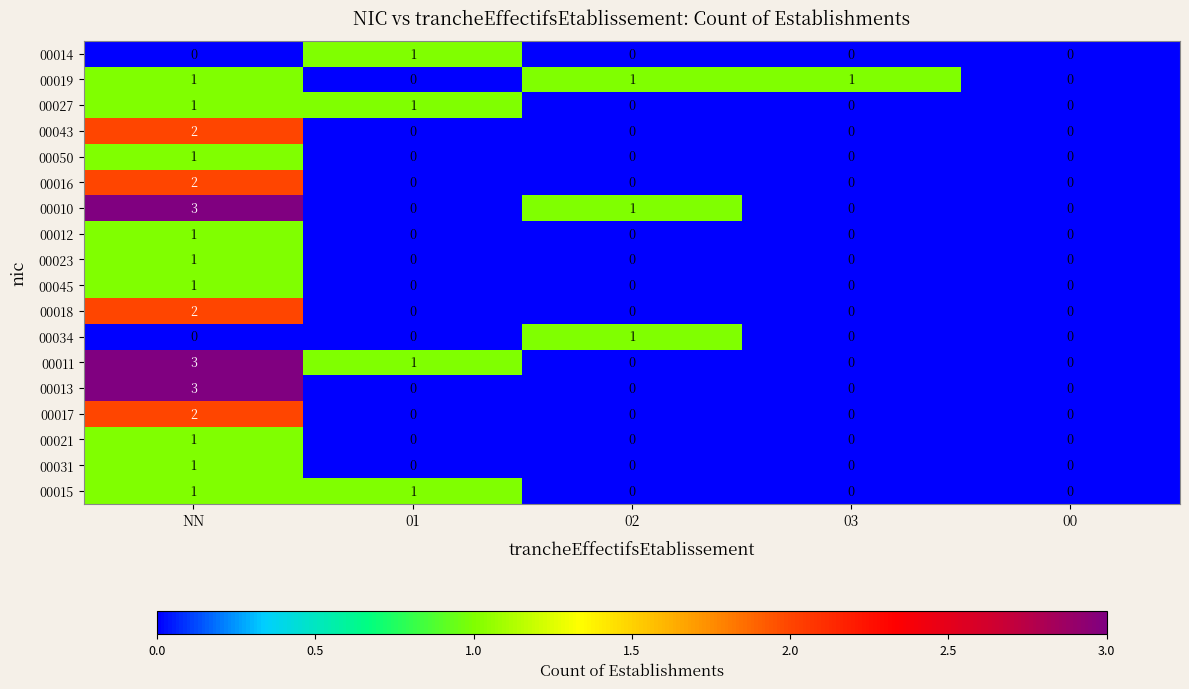

Count the 00012 values in the range 0 to 1.

5